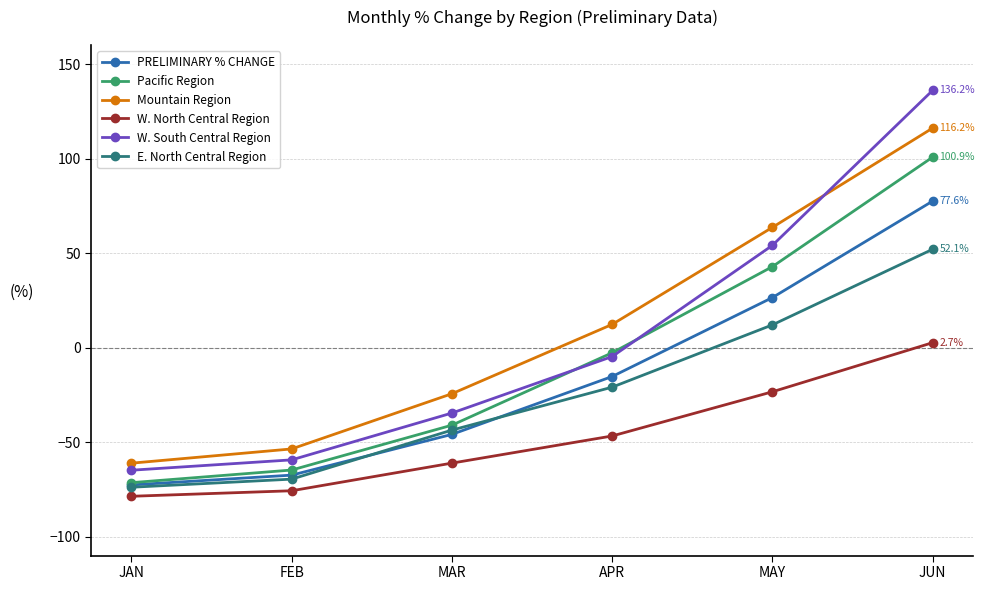

How many series are shown in this chart?

6